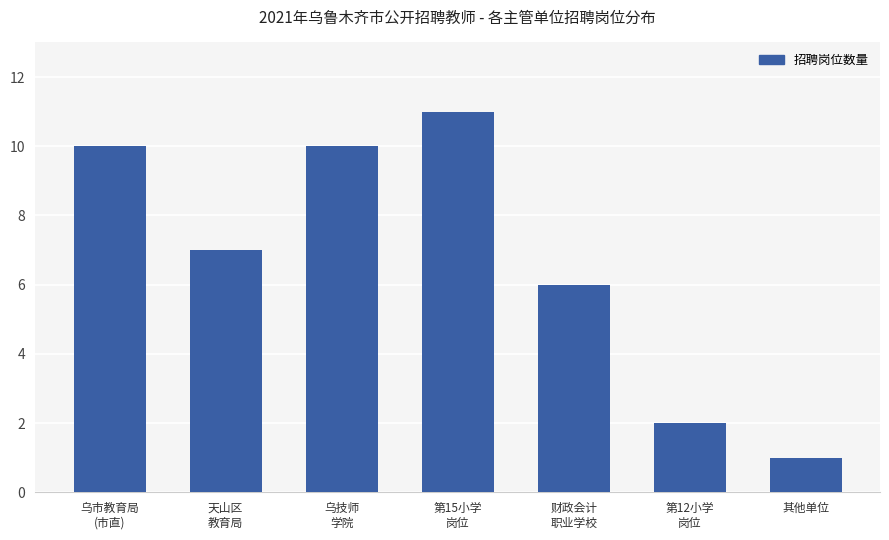

What is the difference between the maximum and minimum values?

10